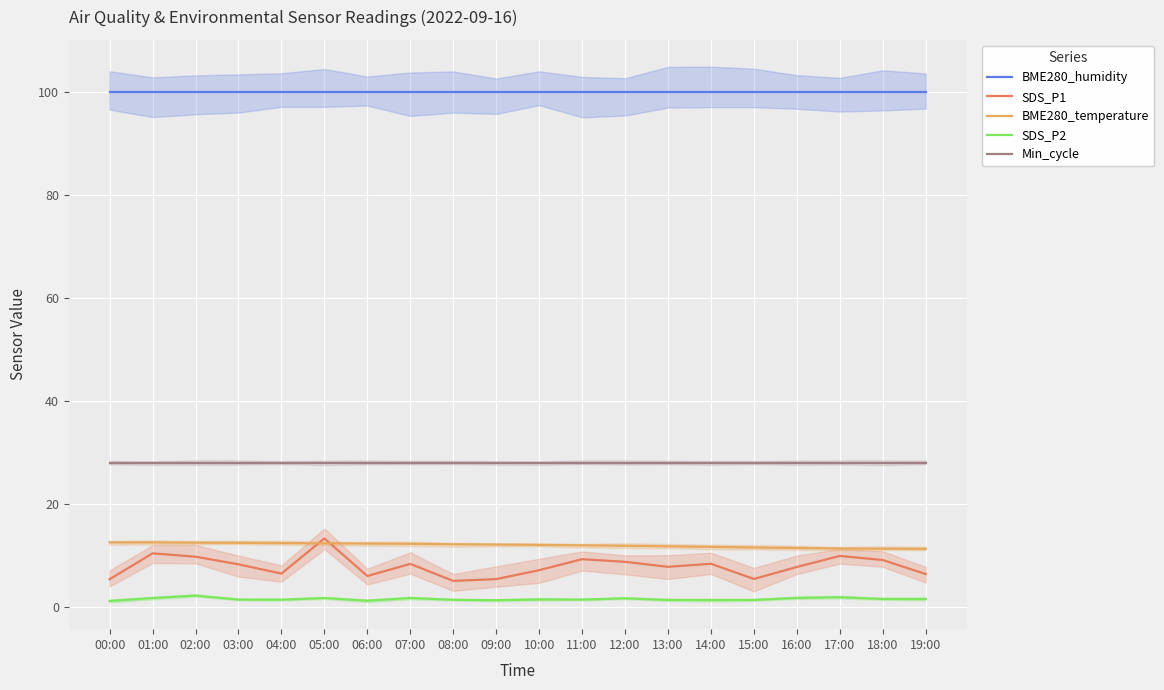

What is the difference between the highest and lowest values at 18:00?

98.5